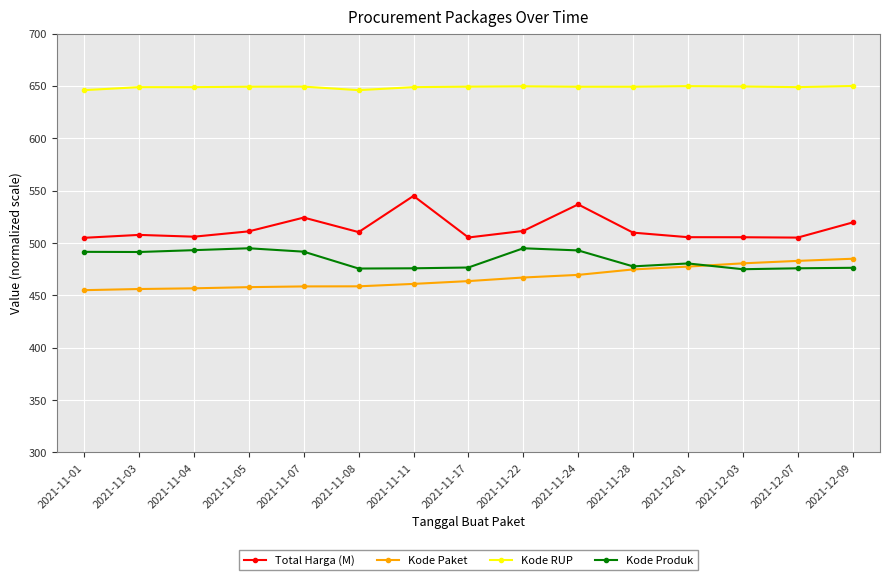

At which label does Kode RUP first exceed 649?

2021-11-05